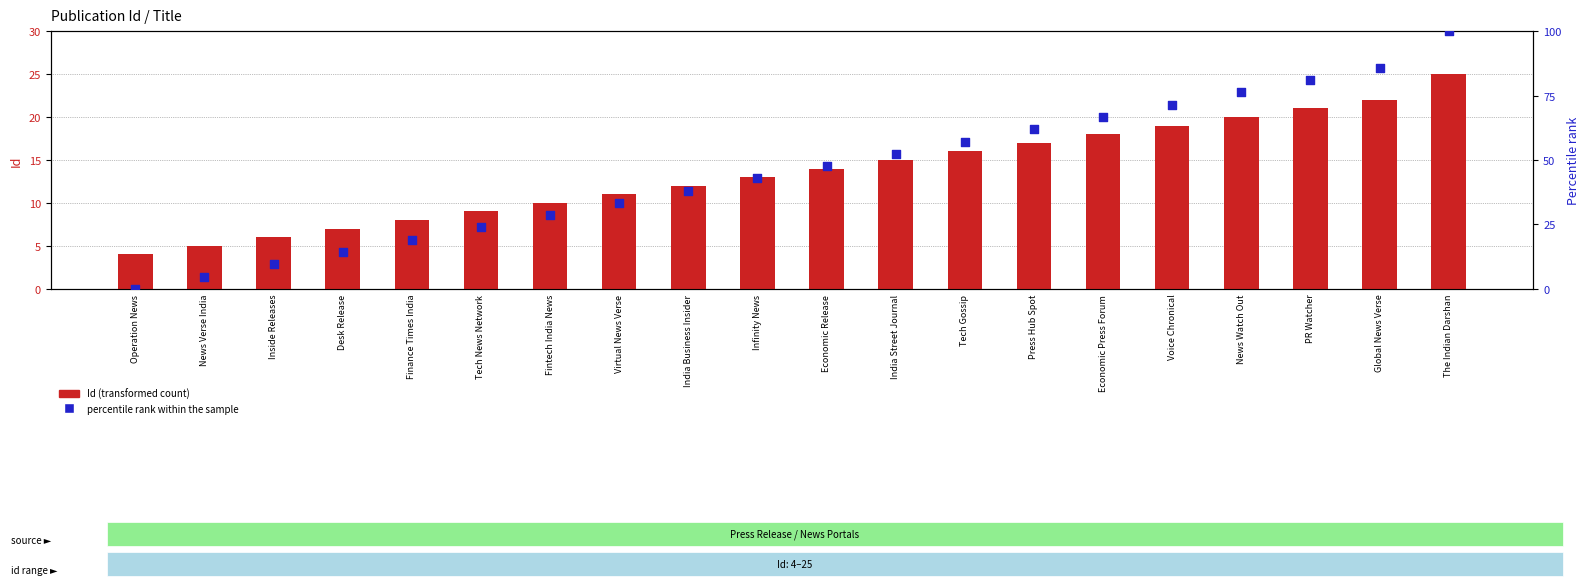

Which series has the widest spread of Y values?

Percentile rank within the sample